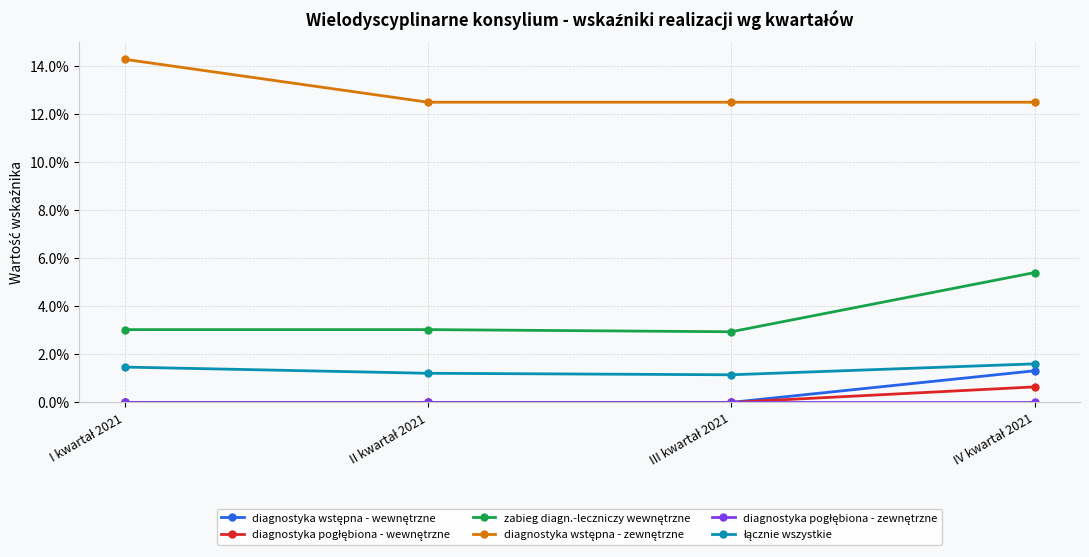

At how many categories does at least one series exceed 8?

4